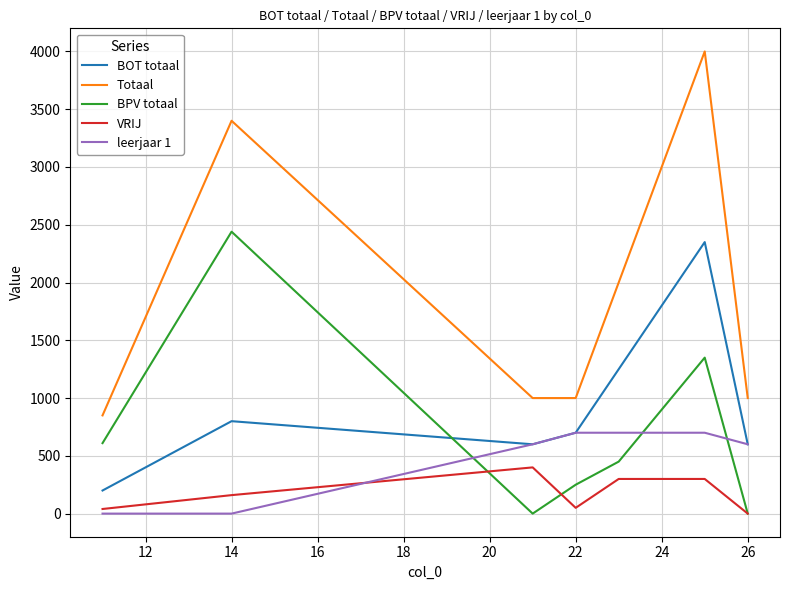

In BOT totaal, how many points are lower than both neighbors (excluding endpoints)?

1